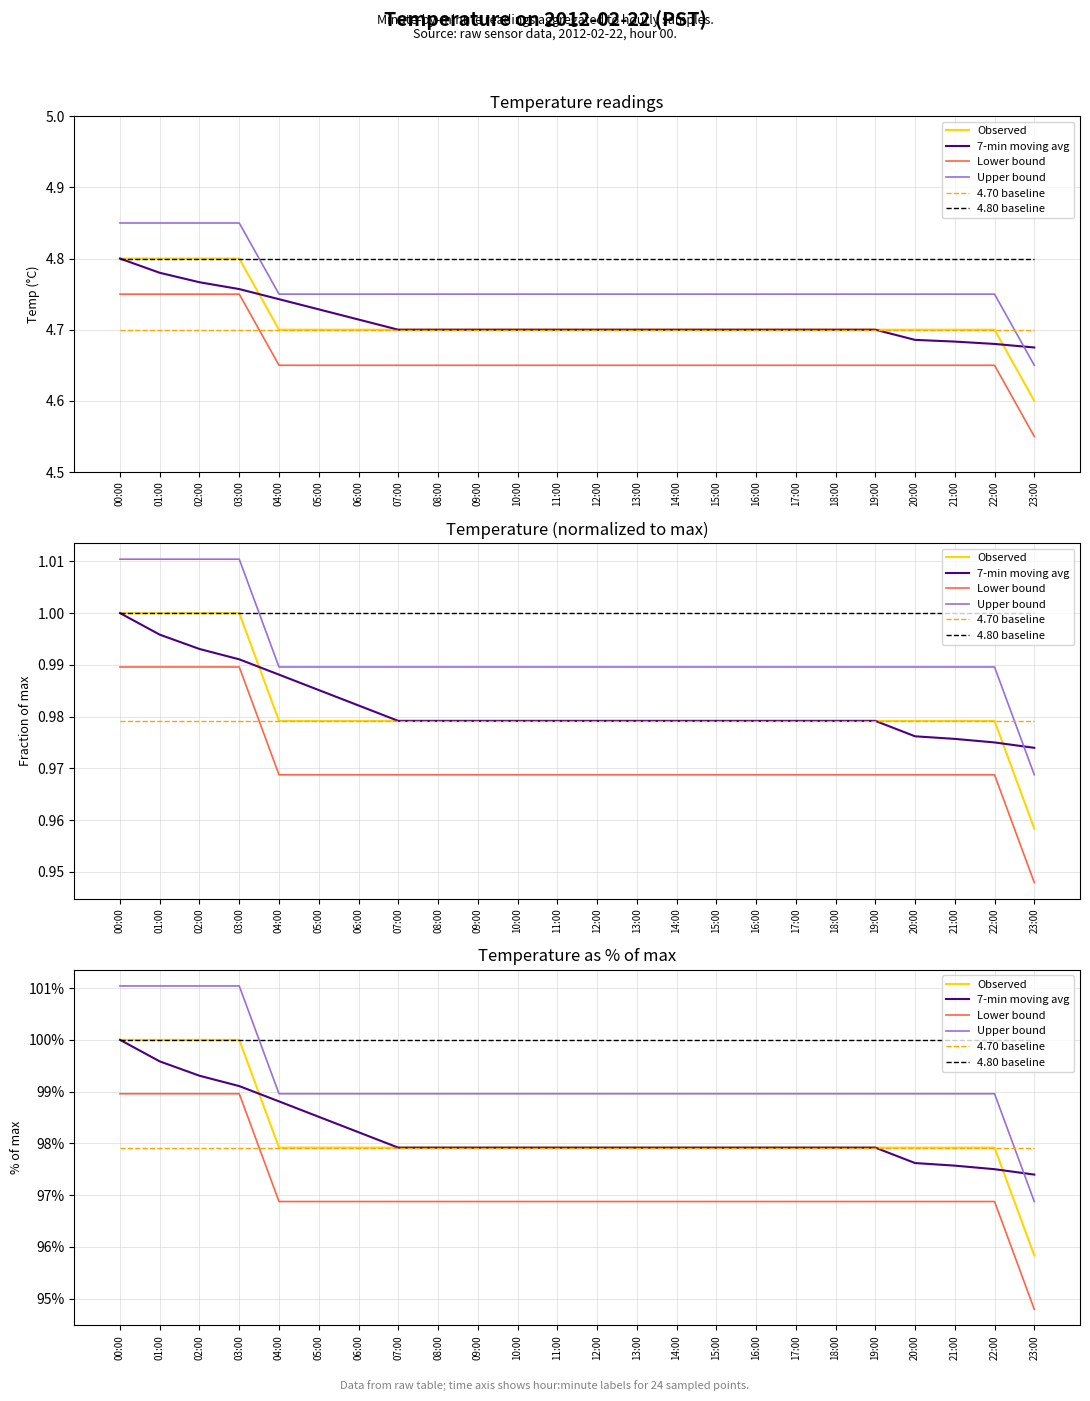

Rank the series by their maximum value, from lowest to highest.

4.70 baseline, Lower bound, Observed, 7-min moving avg, 4.80 baseline, Upper bound